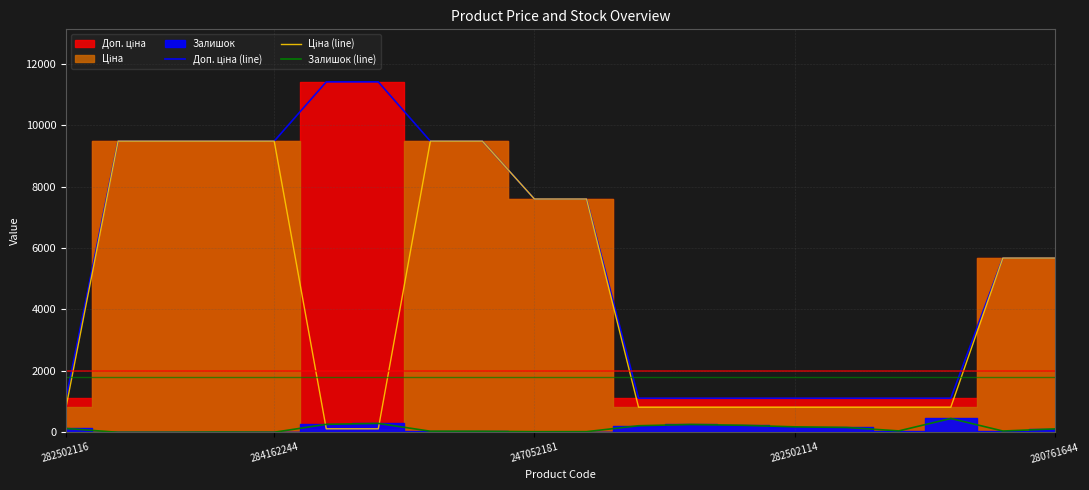

What is the highest value of the Залишок (line) series?

450.0